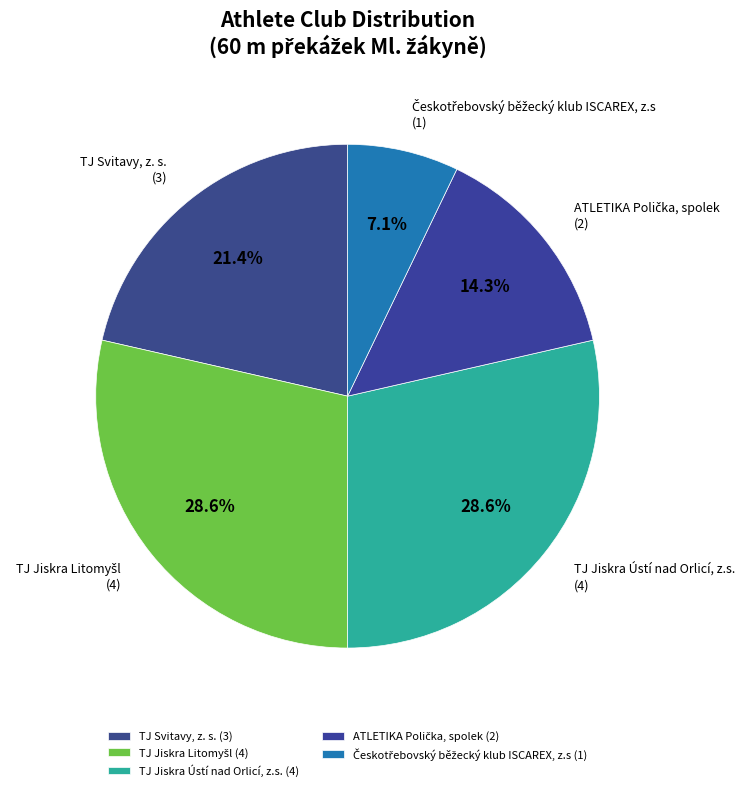

Is there a majority slice in this chart?

No